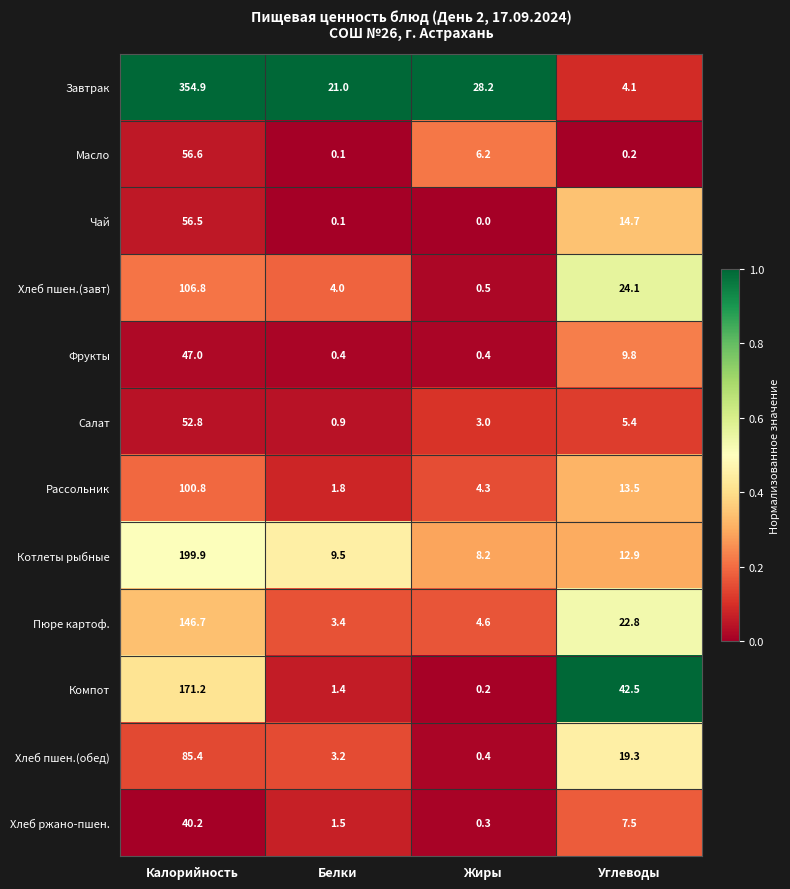

List the series in order of their peak value, lowest first.

Хлеб ржано-пшен., Фрукты, Салат, Чай, Масло, Хлеб пшен.(обед), Рассольник, Хлеб пшен.(завт), Пюре картоф., Компот, Котлеты рыбные, Завтрак